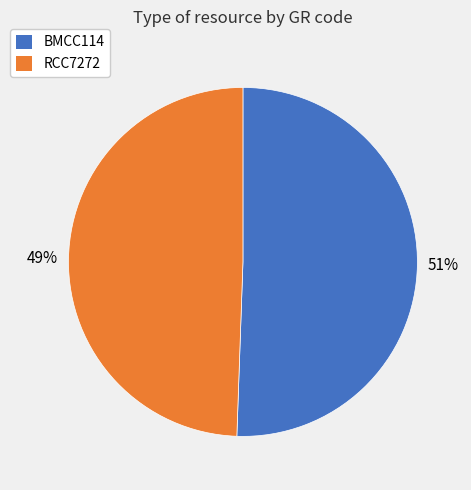

To the nearest percent, what is the average slice percentage?

50%